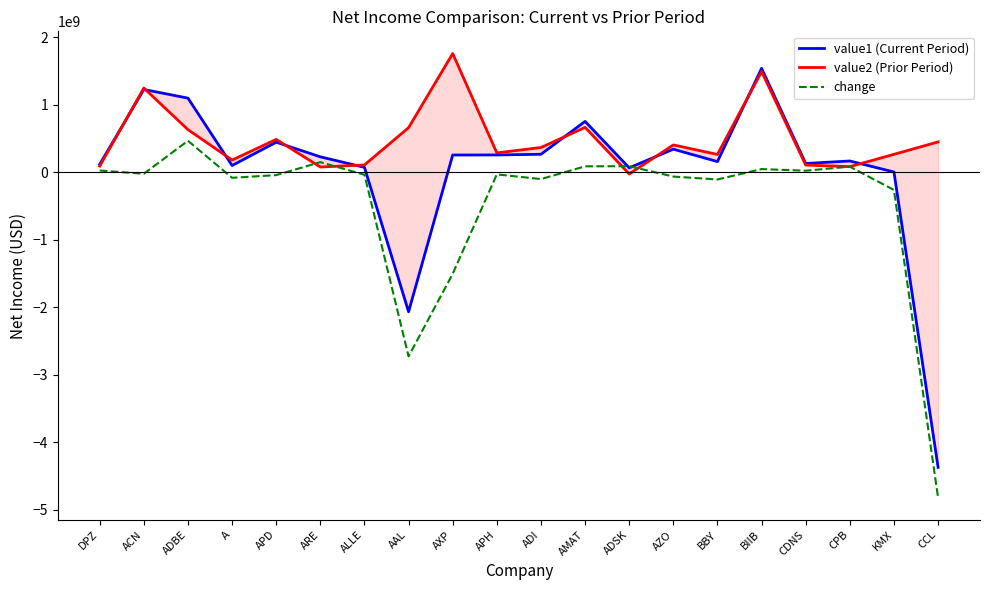

At which category is the sum across all series the highest?

BIIB